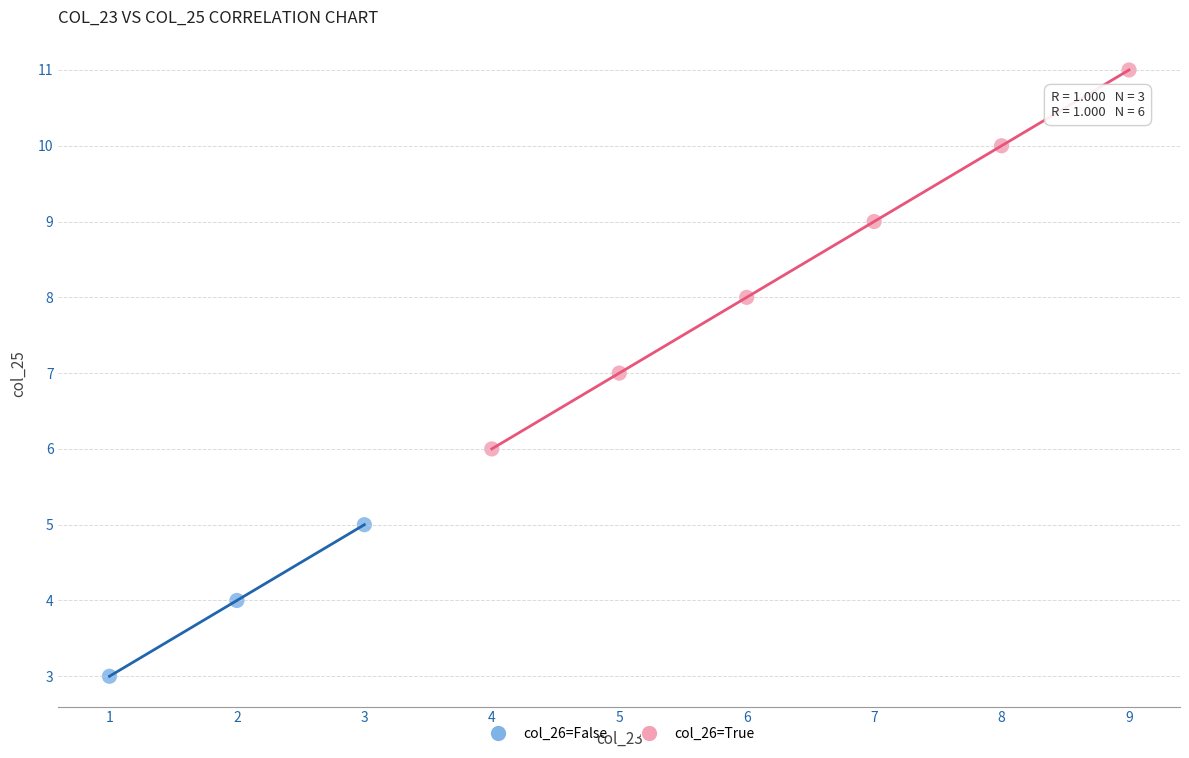

Which series reaches the maximum Y coordinate?

col_26=True